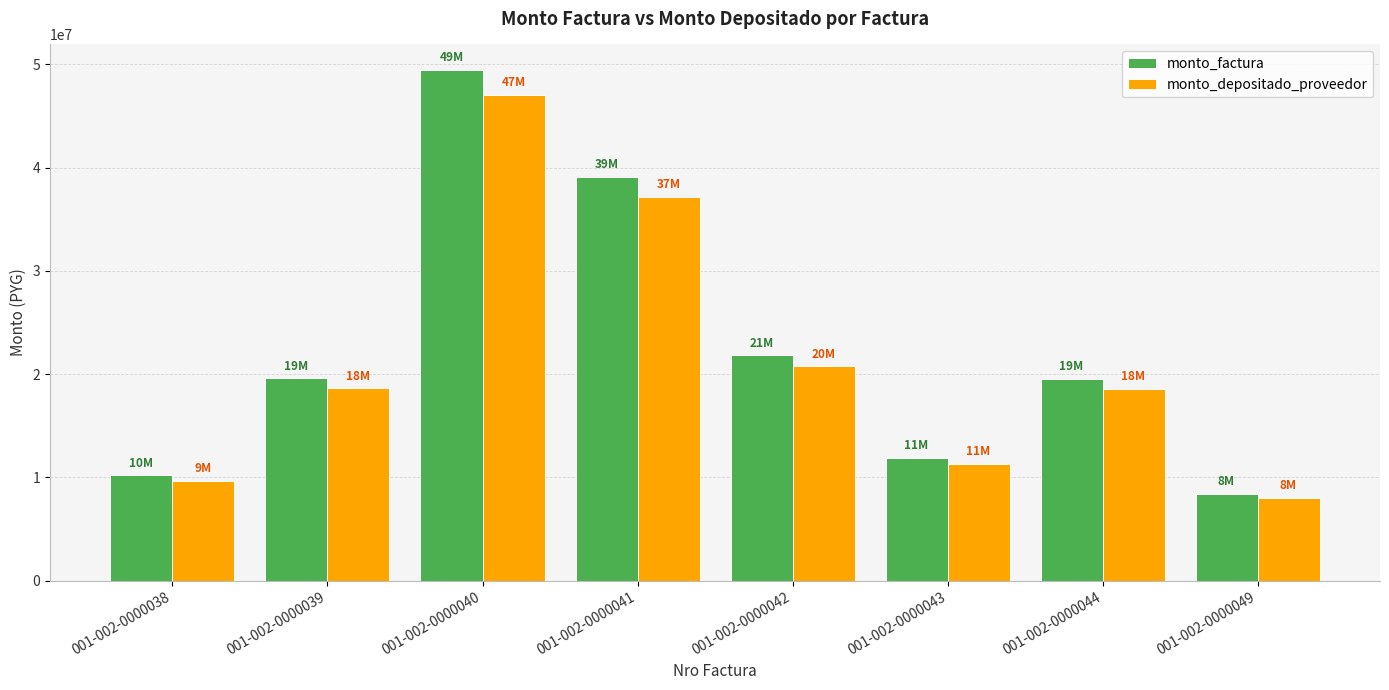

What is the difference between the maximum and minimum values in the monto_factura series?

41027500